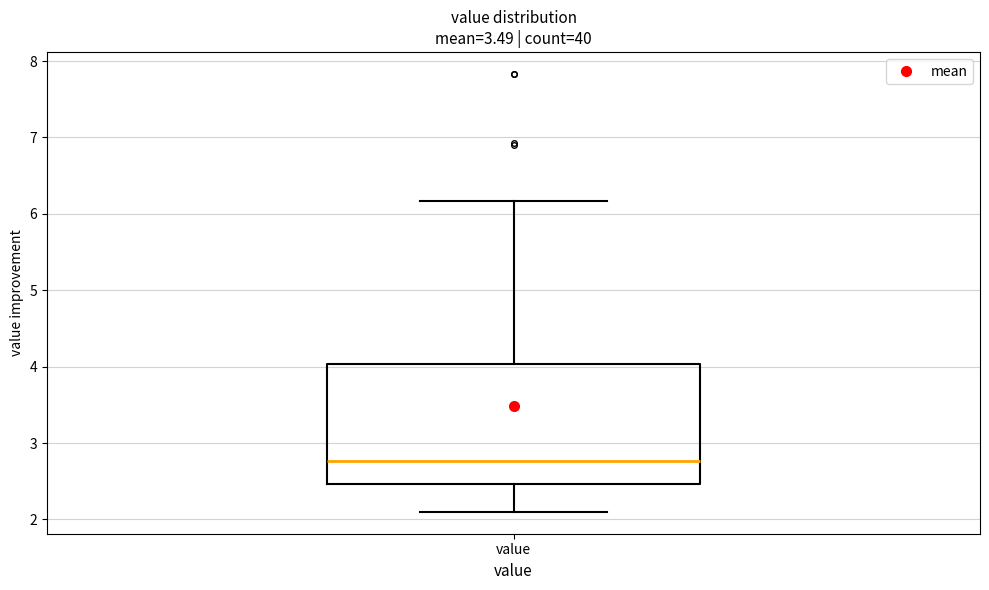

Read this box plot against the y-axis: the position of the median line, the range covered by the box, and the ends of both whiskers. The values are not printed on the chart, so give them approximately, as read against the axis.

median 2.8, box 2.5 to 4.0, whiskers 2.1 to 6.2